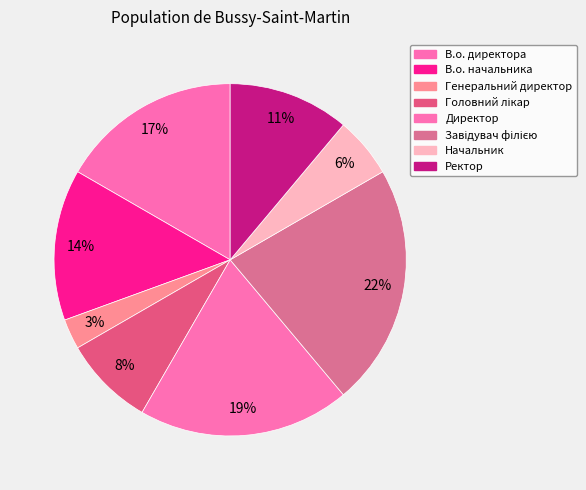

True or false: Директор accounts for 5% of the total.

False